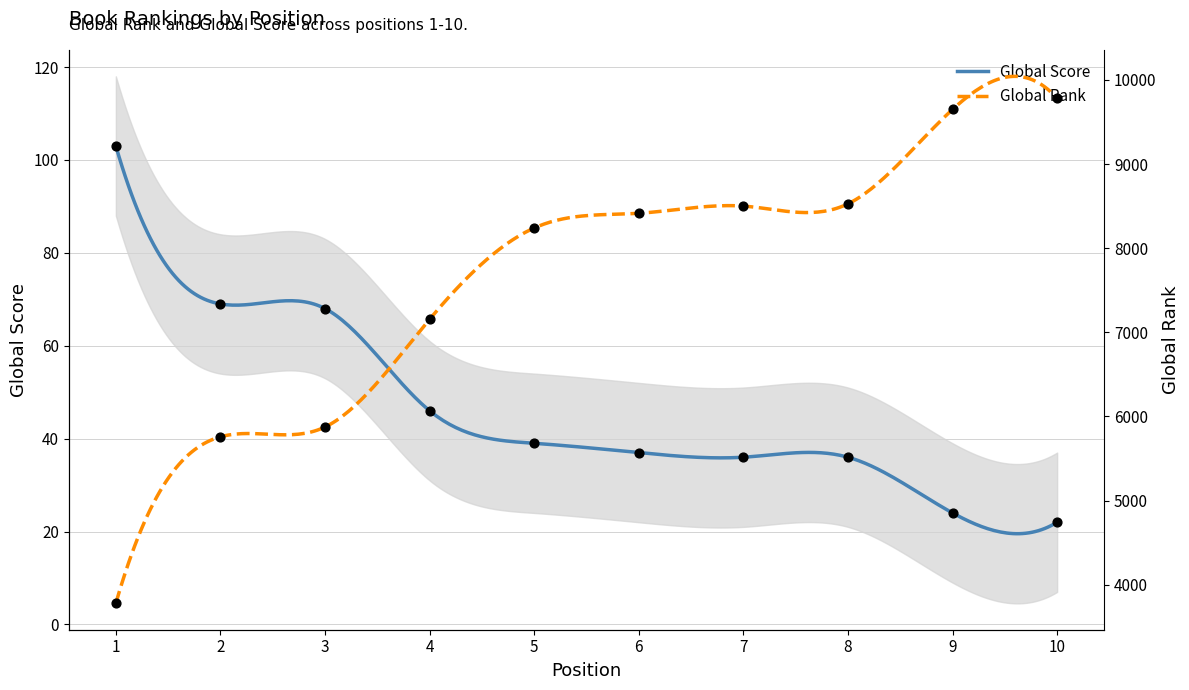

What are all the series names shown in the legend?

Global Rank, Global Score